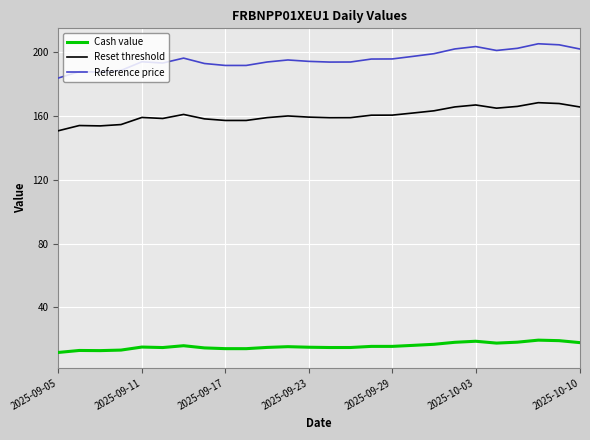

What is the highest value of the Reference price series?

205.3